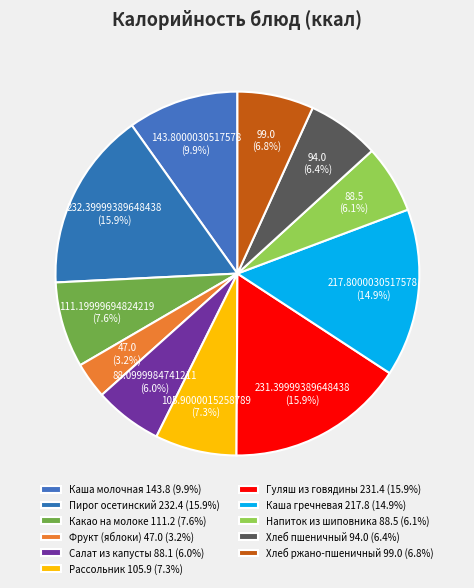

To the nearest percent, what is the difference between the Хлеб пшеничный and Гуляш из говядины slice percentages?

9%